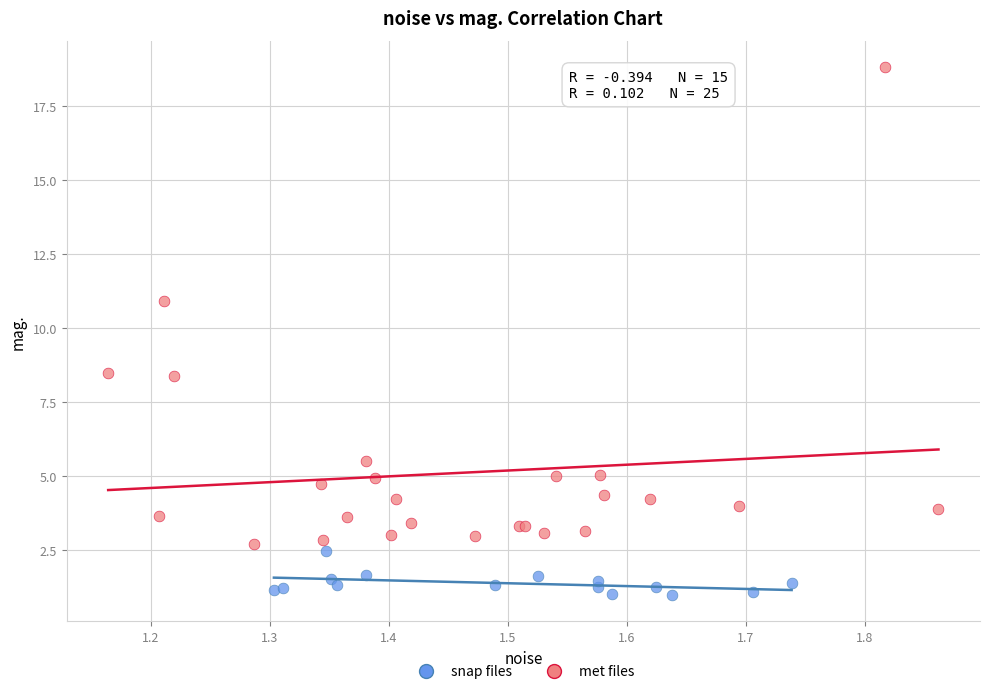

Which series has the widest spread of Y values?

met files